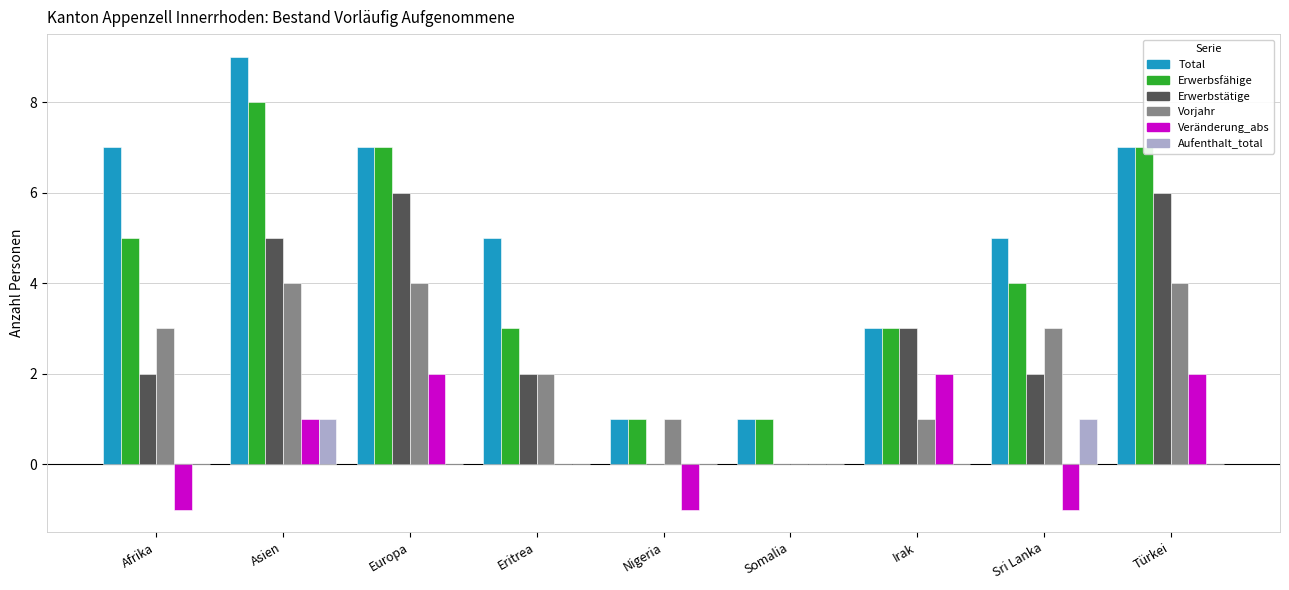

Is it true that Erwerbstätige equals 0 at Nigeria?

True